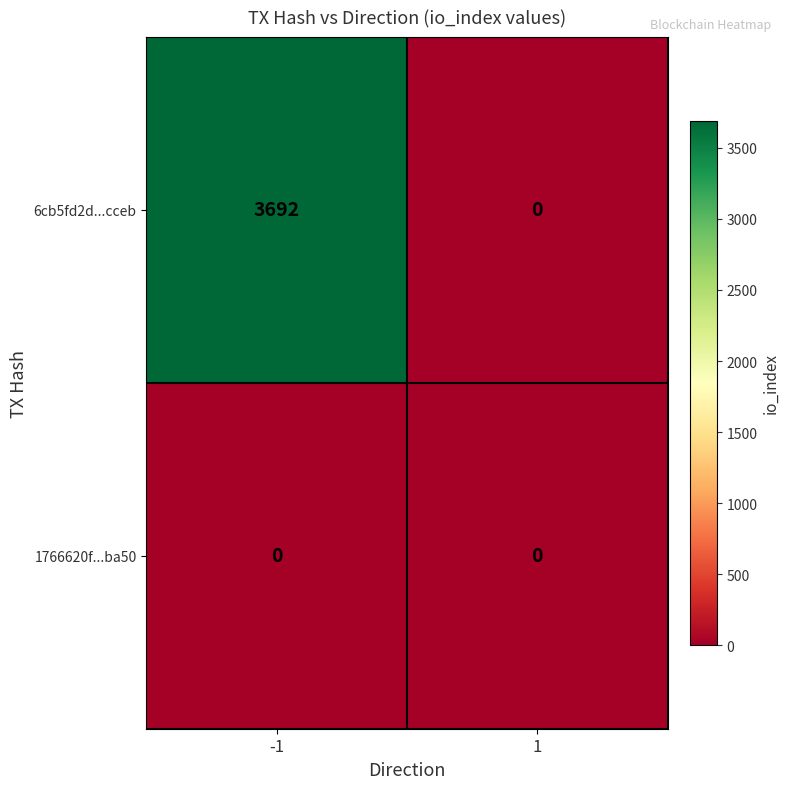

Rank the series by their maximum value, from highest to lowest.

6cb5fd2d...cceb, 1766620f...ba50